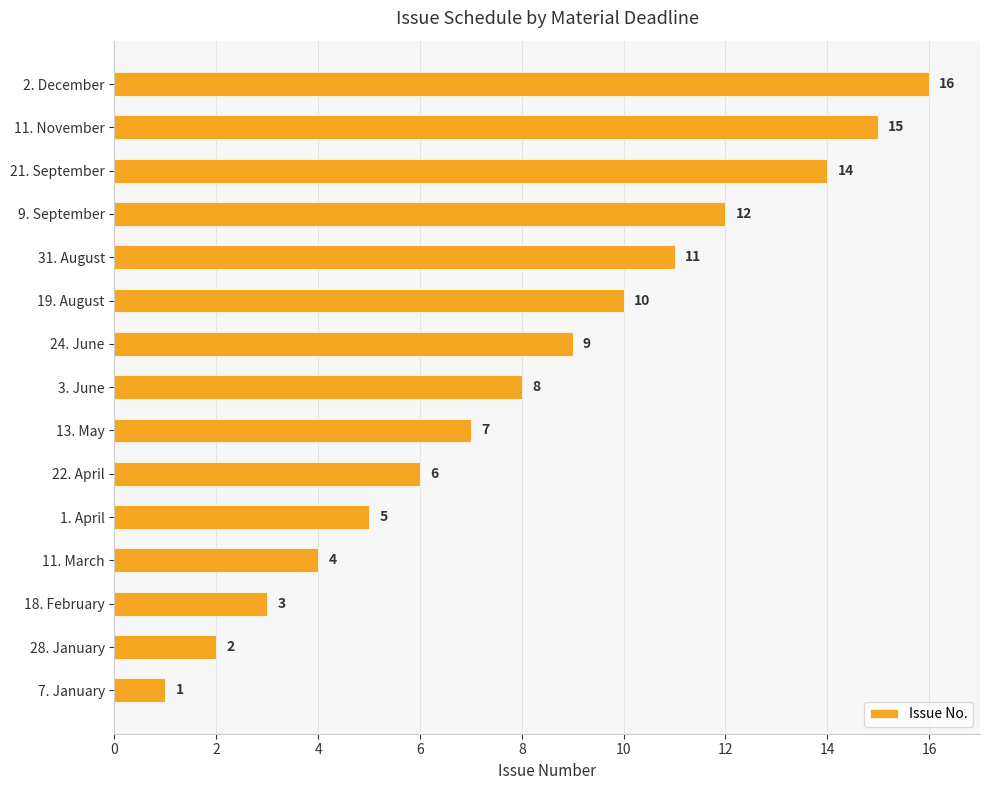

What is the sum of the values at 22. April and 24. June?

15